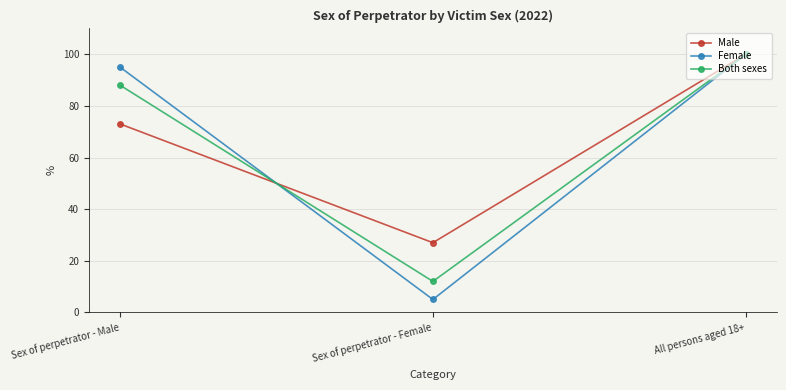

Reading right to left, extract all data points from this chart.

Male: 100	27	73
Female: 100	5	95
Both sexes: 100	12	88